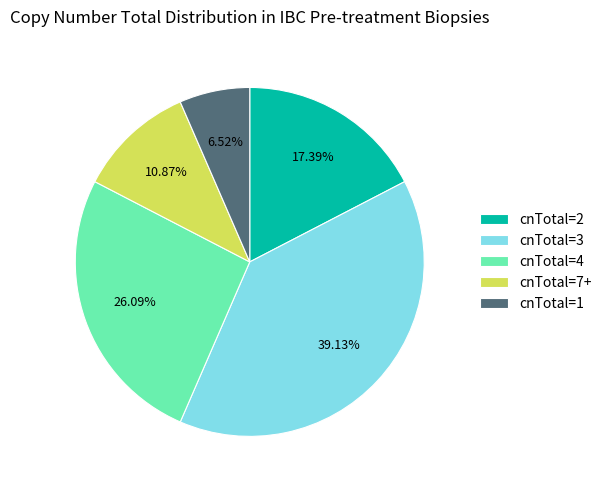

What is the largest slice in the pie chart?

cnTotal=3